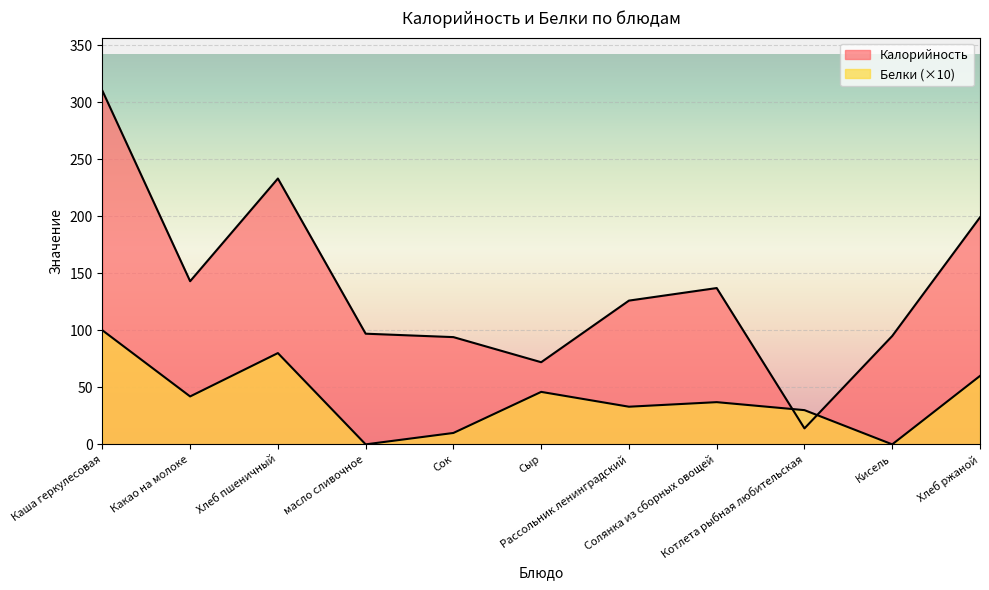

What is the total value across all series at Сыр?

118